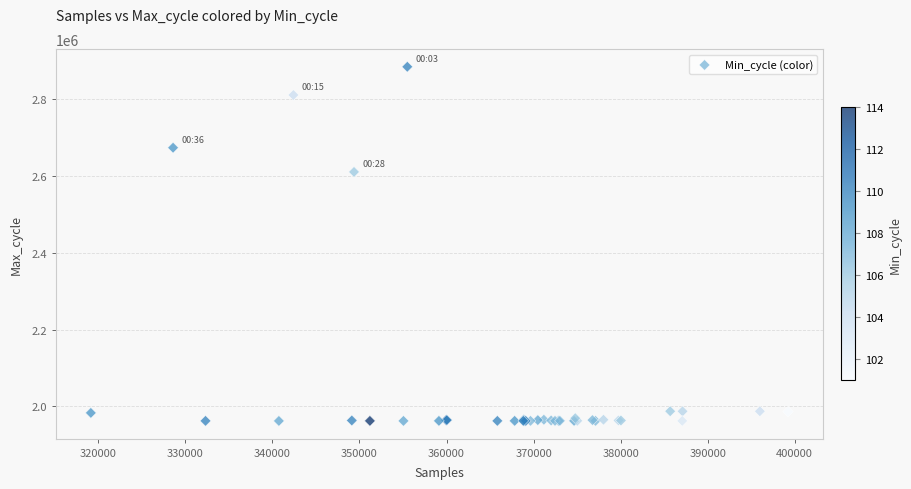

What Y value in the scatter plot is closest to 2423398?

2610900